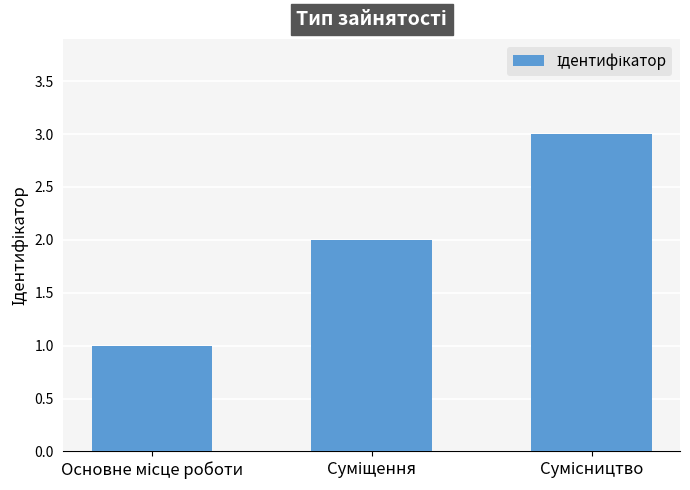

What is the sum of all values?

6